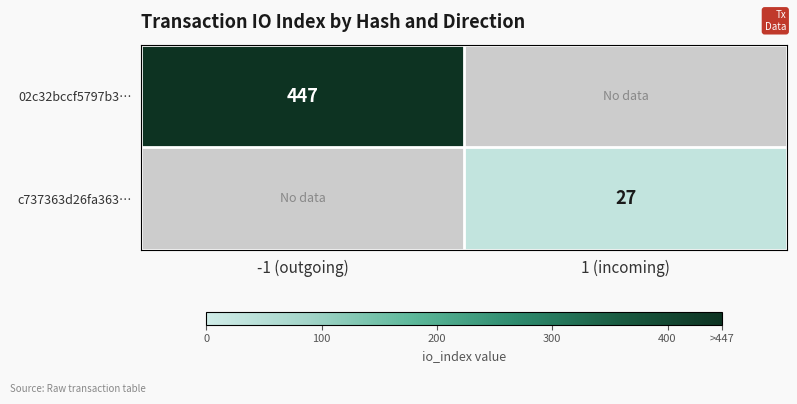

Is it true that c737363d26fa363… equals 27 at 1 (incoming)?

True